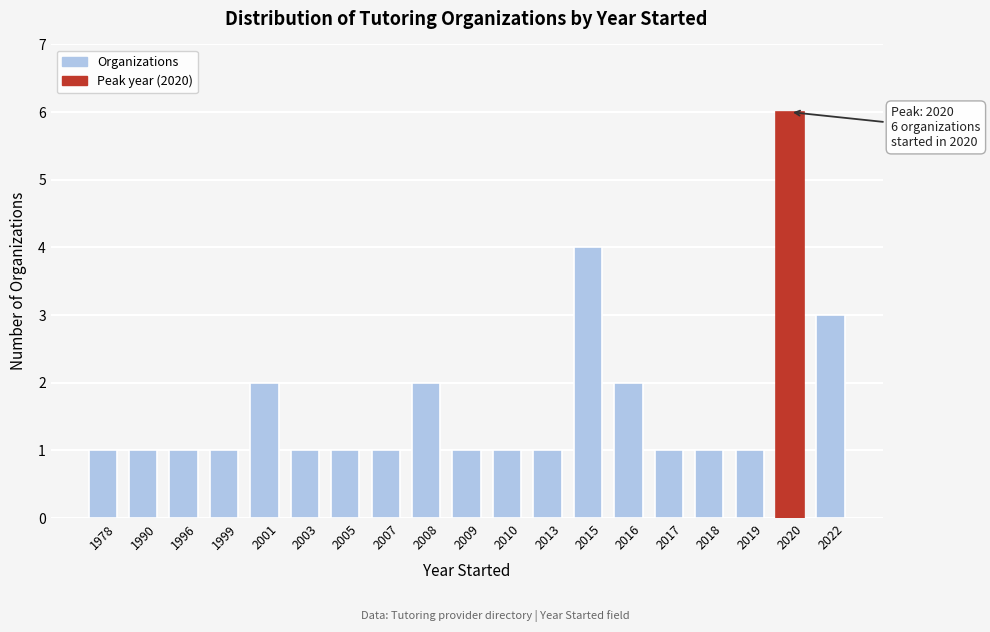

Reading left to right, extract all data points from this chart.

1978=1	1990=1	1996=1	1999=1	2001=2	2003=1	2005=1	2007=1	2008=2	2009=1	2010=1	2013=1	2015=4	2016=2	2017=1	2018=1	2019=1	2020=6	2022=3